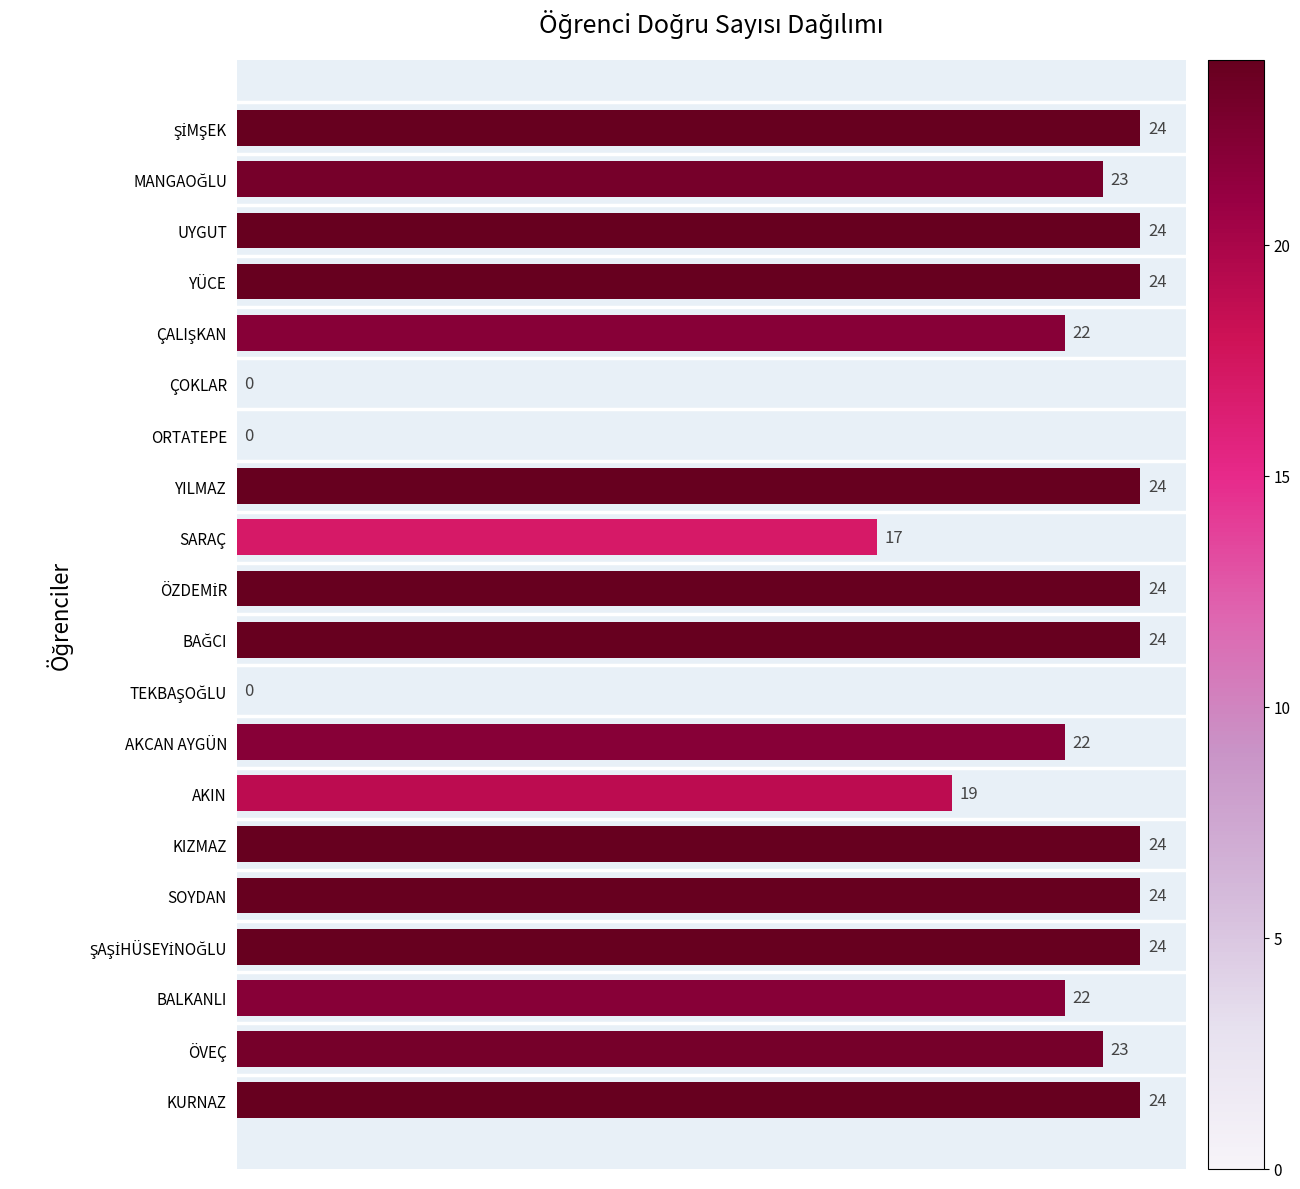

True or false: the data shows 24 at KIZMAZ.

True